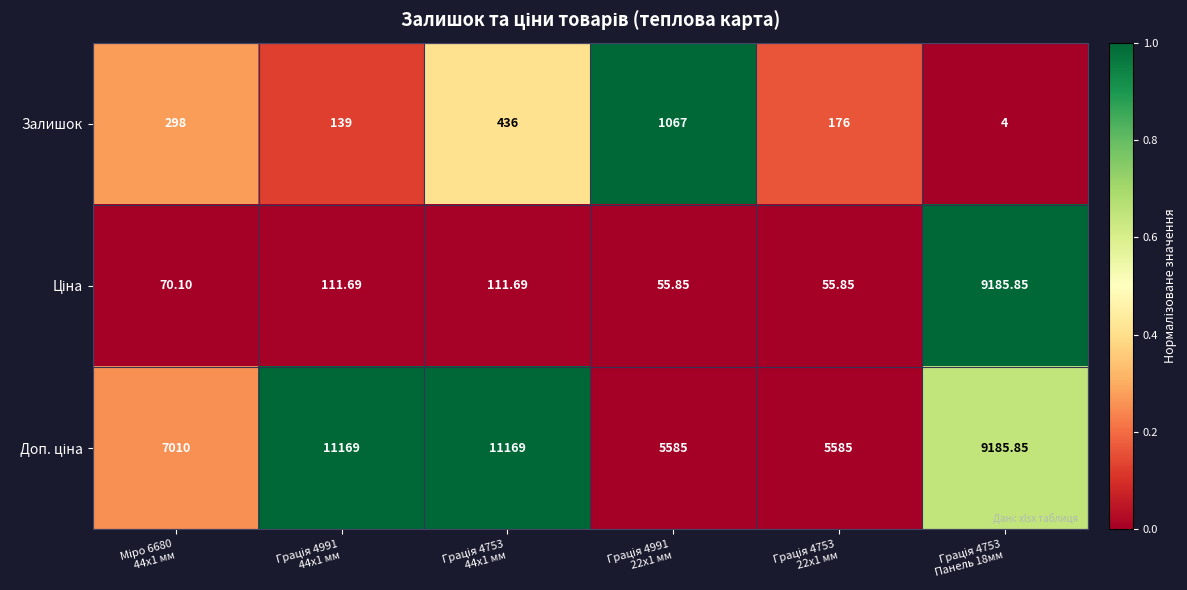

Count the number of categories in the chart.

6